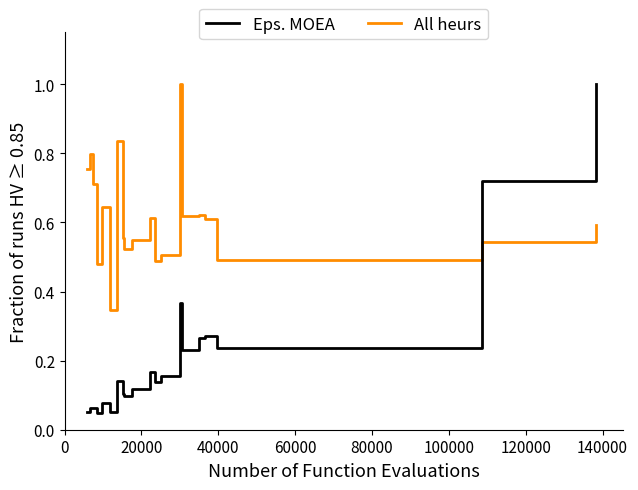

List the series in order of their overall mean, highest first.

Eps. MOEA, All heurs